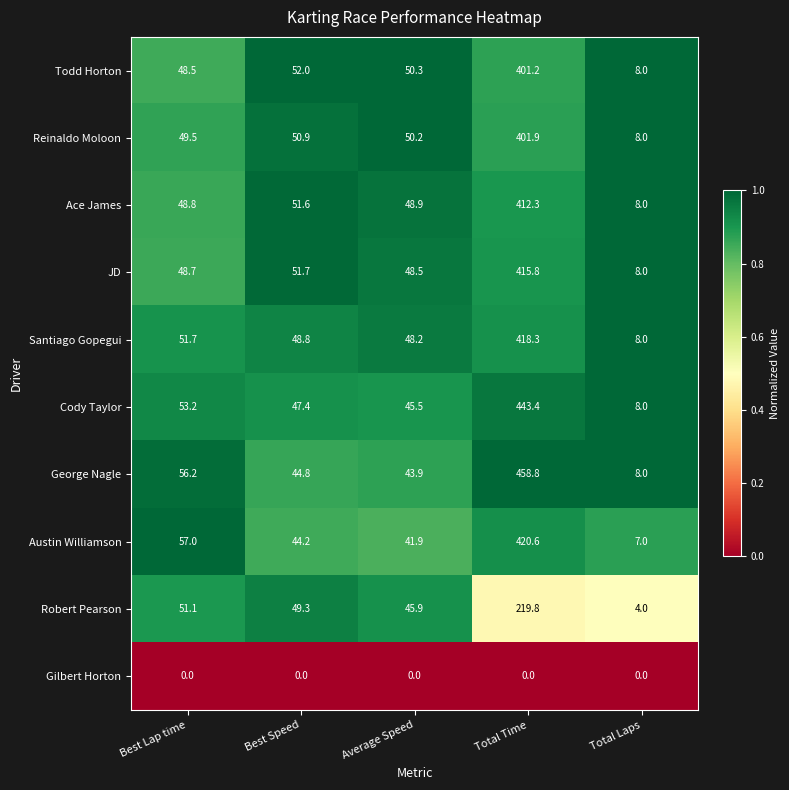

At which label does Ace James first exceed 48?

Best Lap time